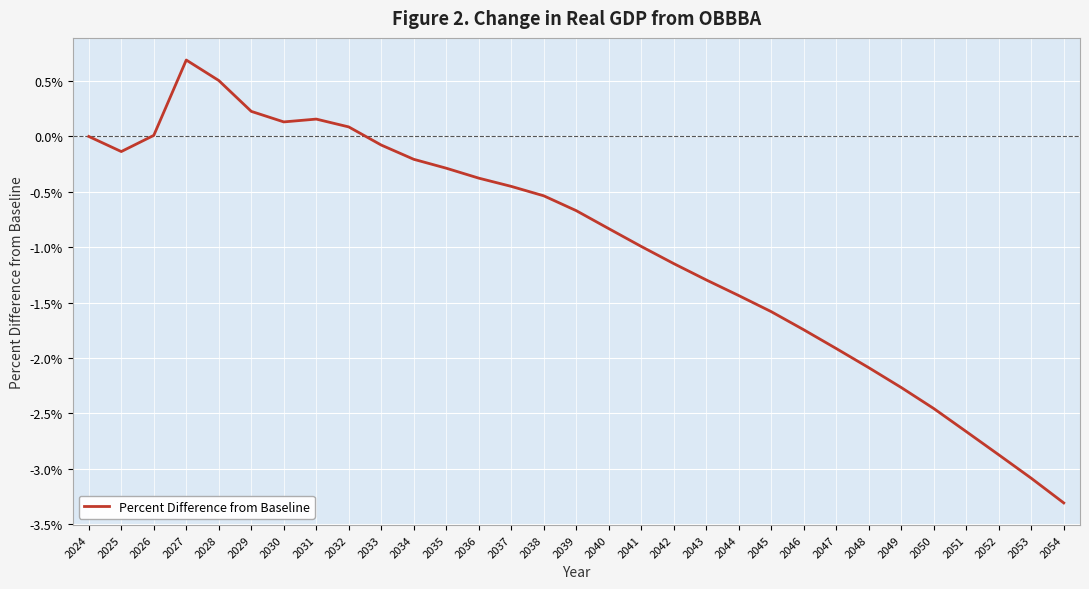

What is the maximum value shown in the chart?

0.7